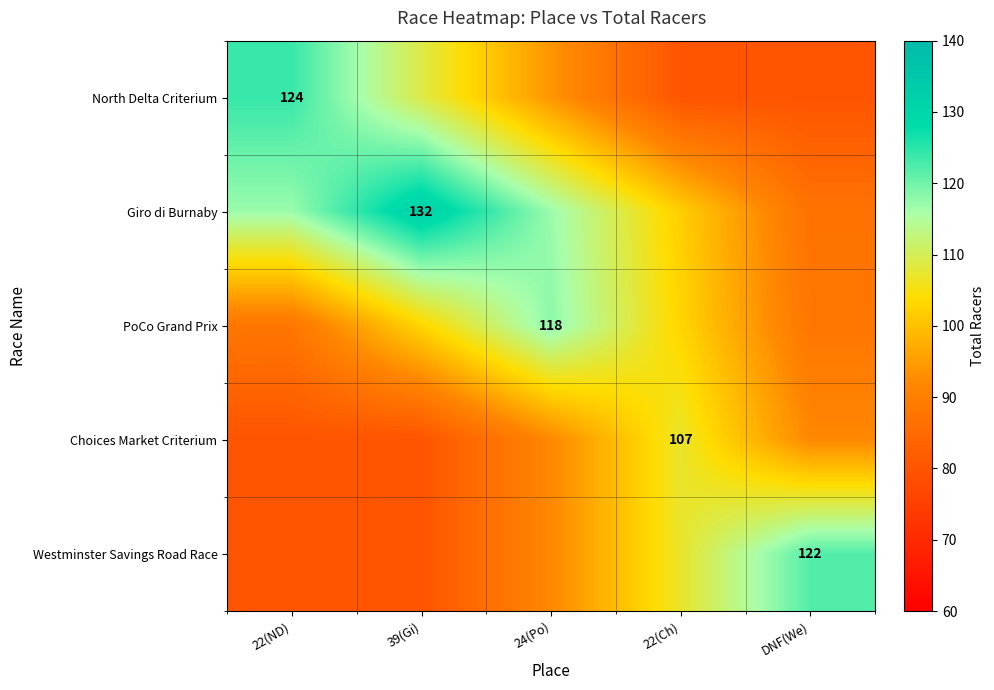

True or false: Westminster Savings Road Race has a value of 122 at DNF(We).

True